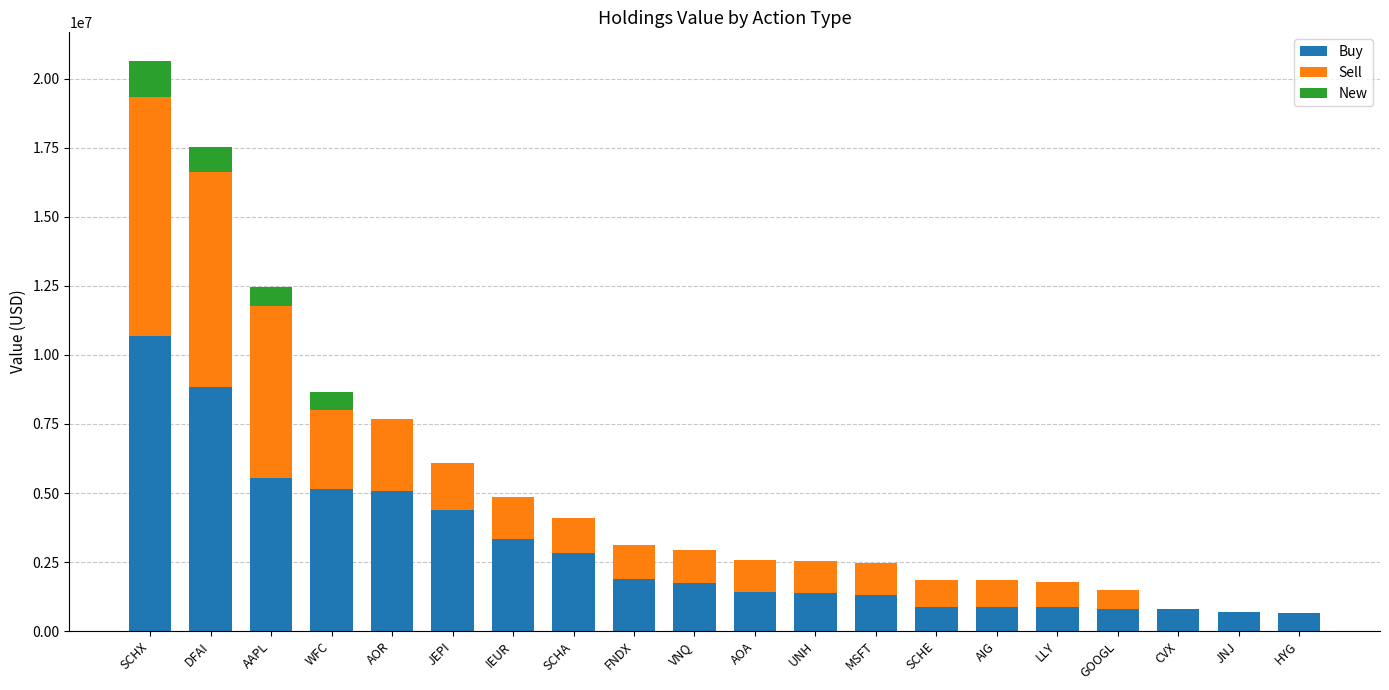

Are the bars horizontal?

No